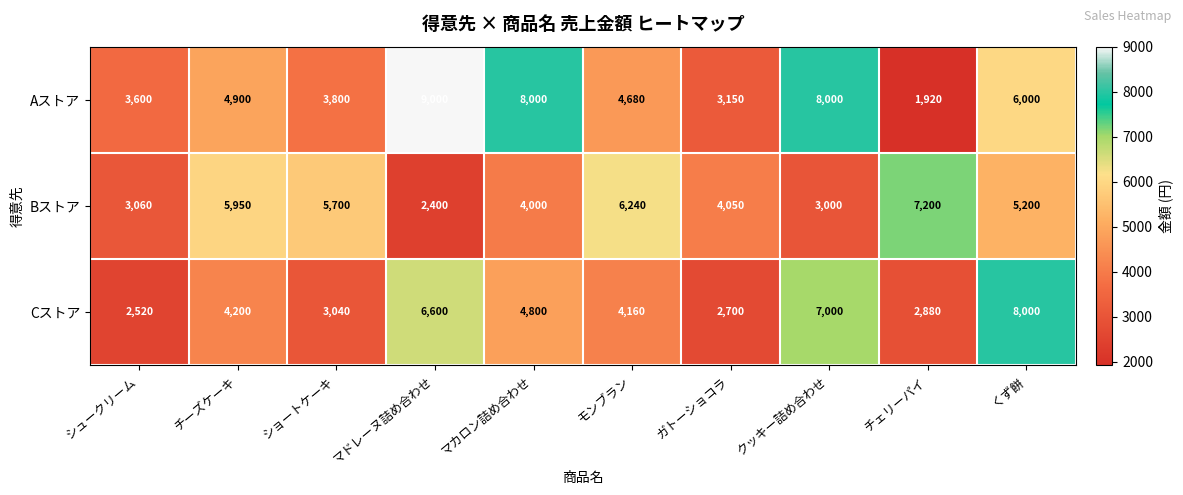

Rank the series at マカロン詰め合わせ from lowest to highest value.

Bストア, Cストア, Aストア